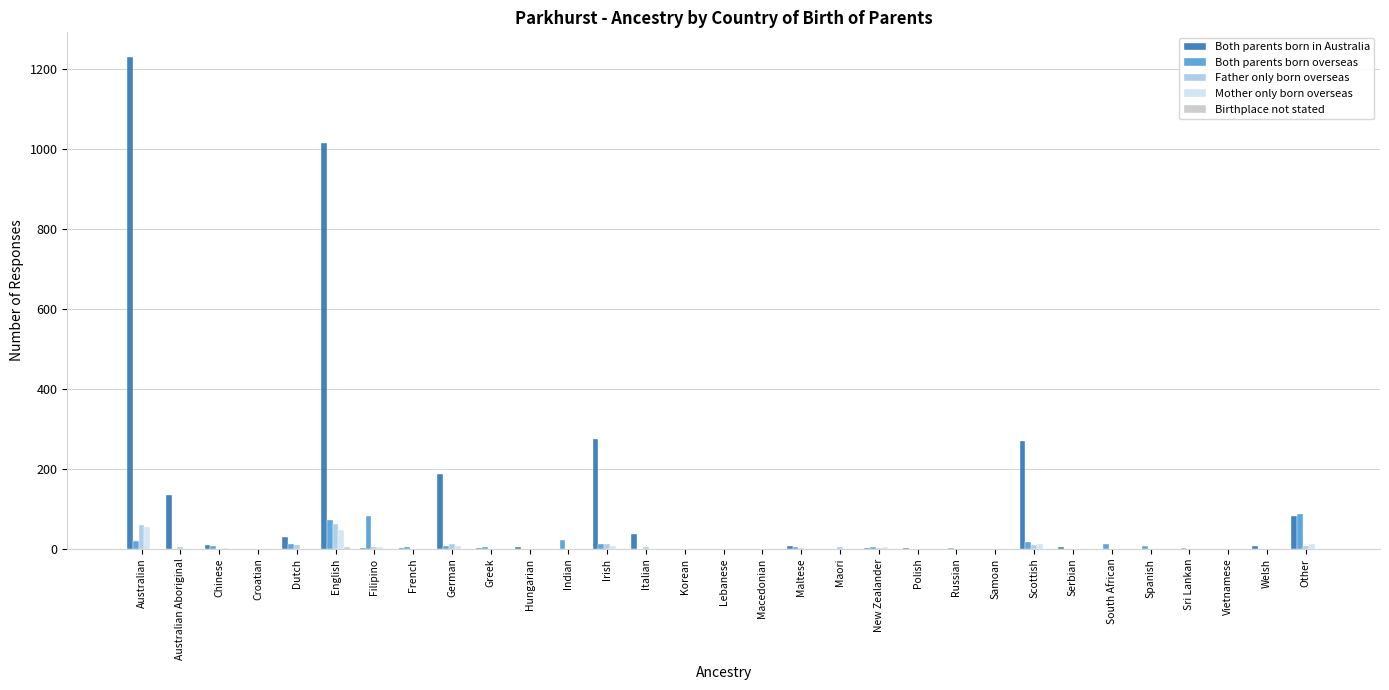

At which category is the sum across all series the highest?

Australian